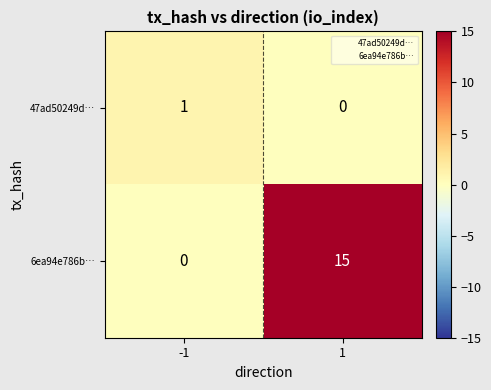

What is the sum of all 6ea94e786b… values?

15